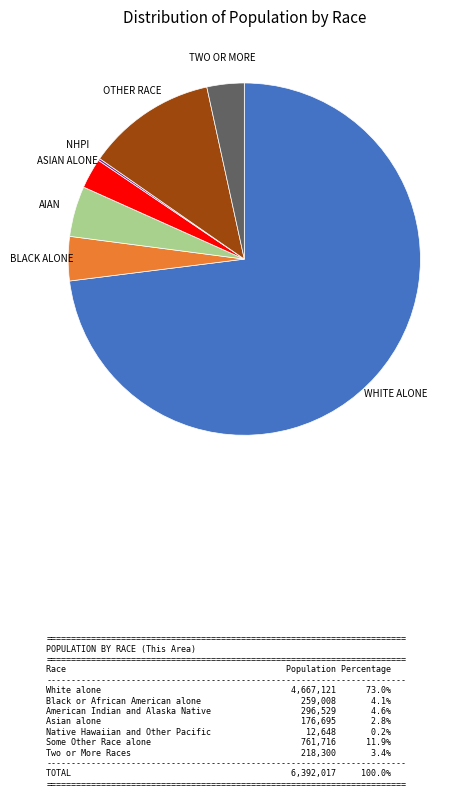

Is there any slice that represents more than half of the pie?

Yes